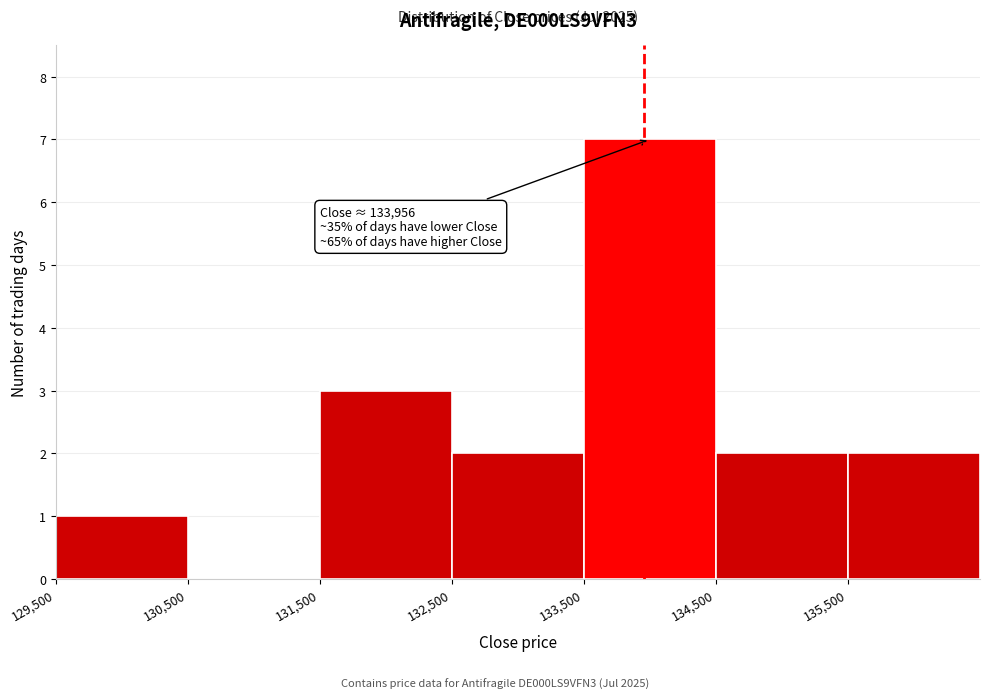

Over which range of the x-axis is the bar tallest?

133500 to 134500